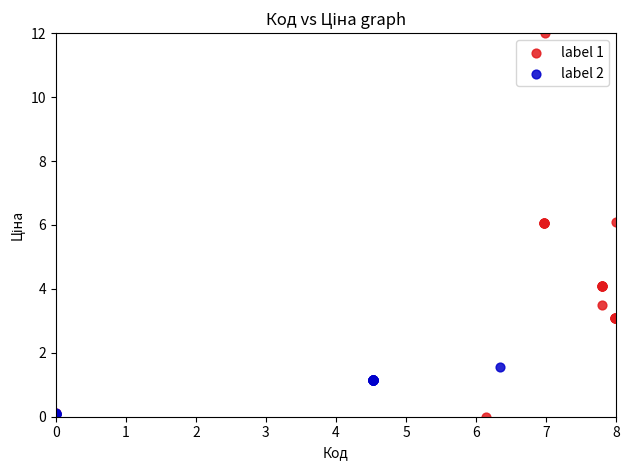

Which series contains the highest Y value?

label 1